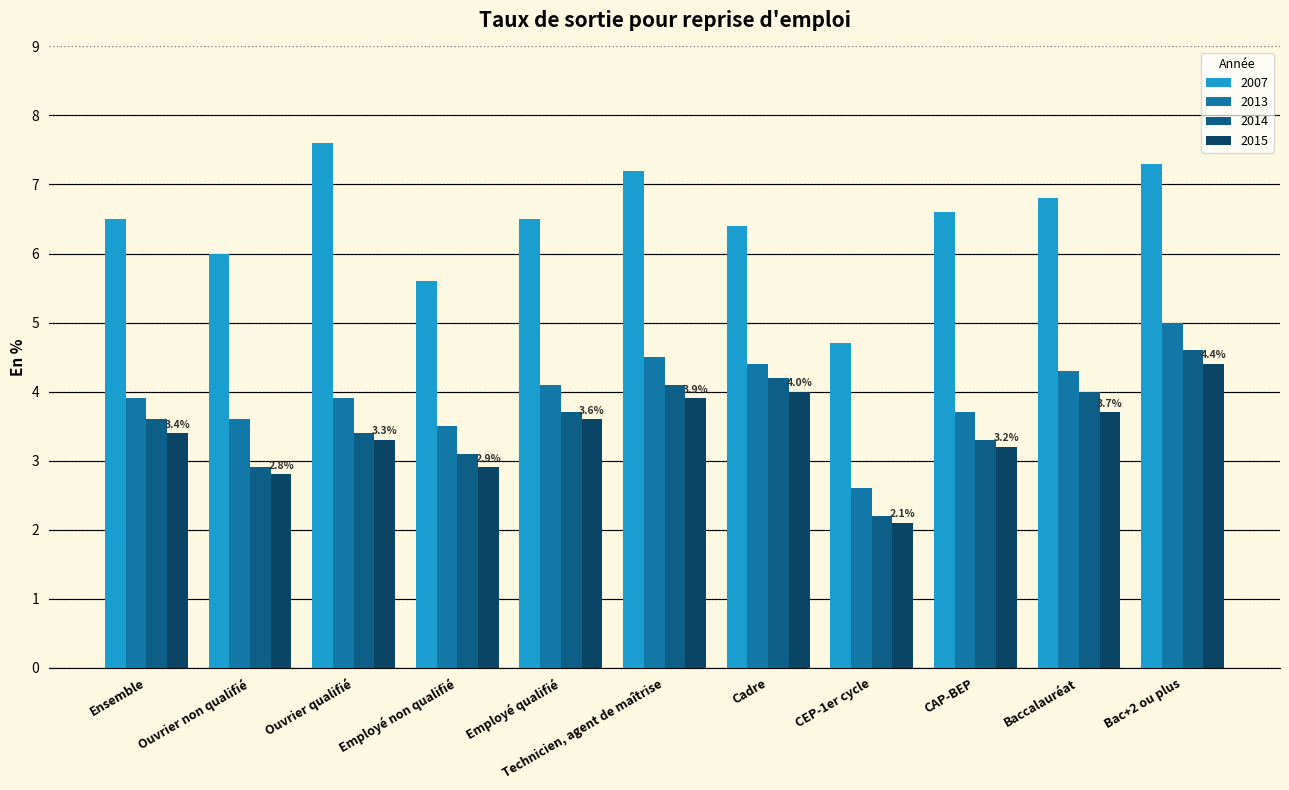

How many bars are there in each group?

4